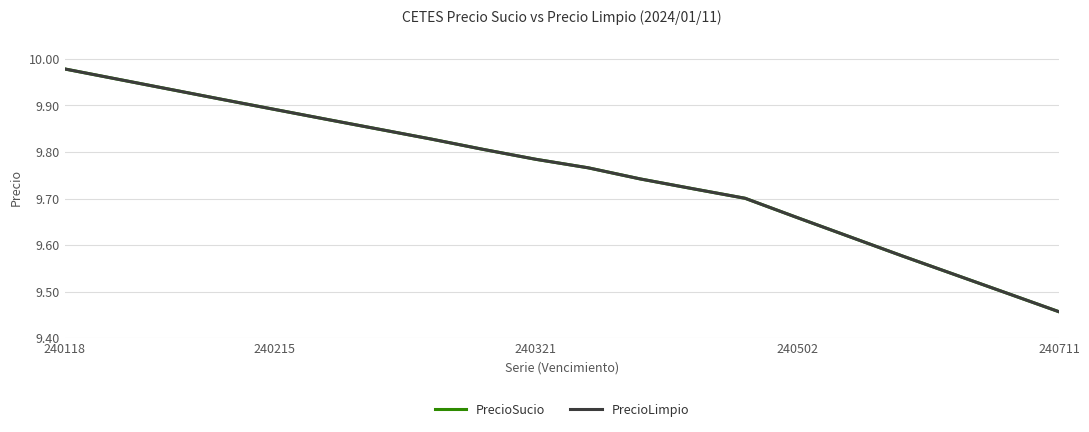

What is the label of the 3rd point from the left?

240321